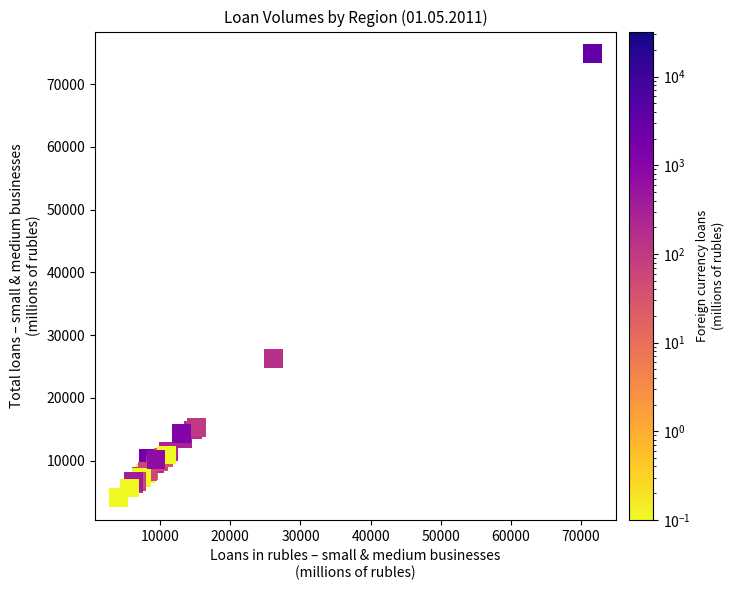

What Y value in the scatter plot is closest to 39473?

26309